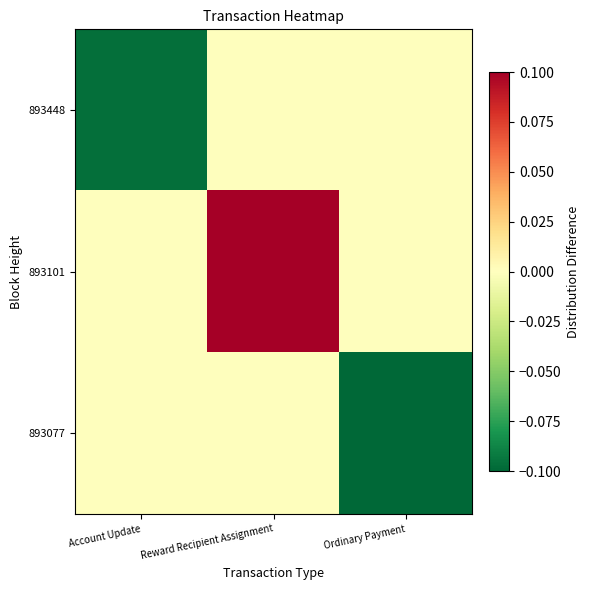

How many distinct data groups are displayed?

3